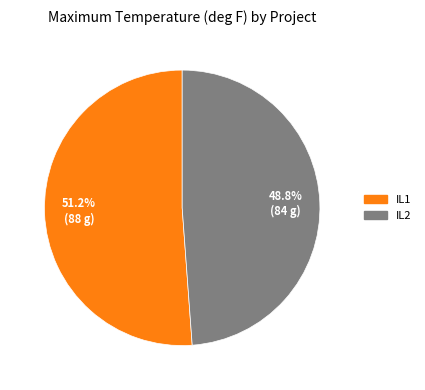

What percentage is NOT represented by IL2?

51.2%